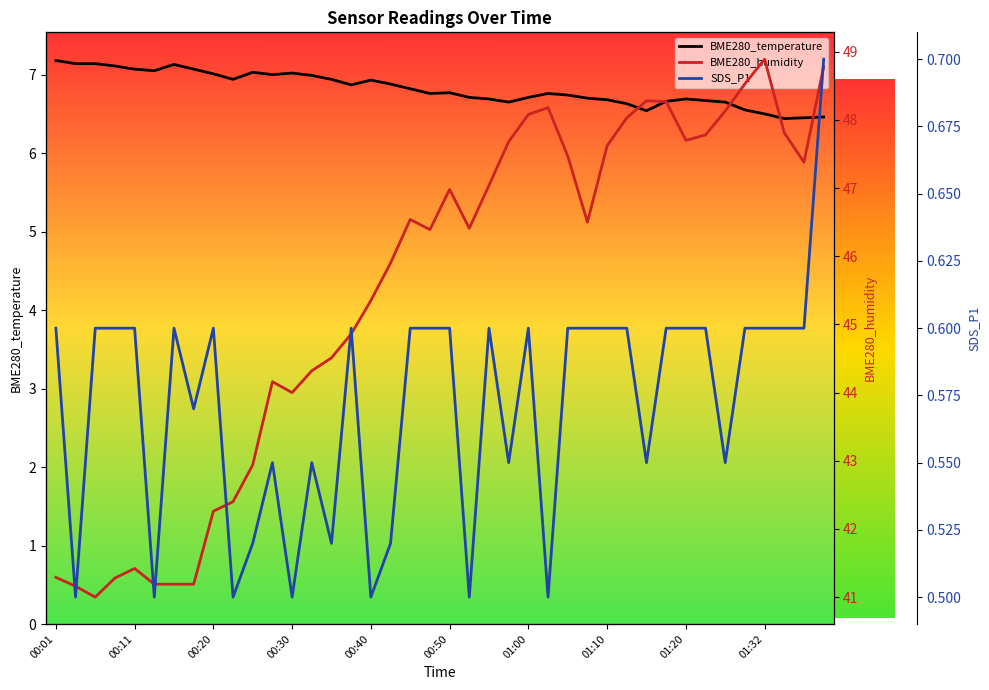

At how many categories does at least one series exceed 29?

40